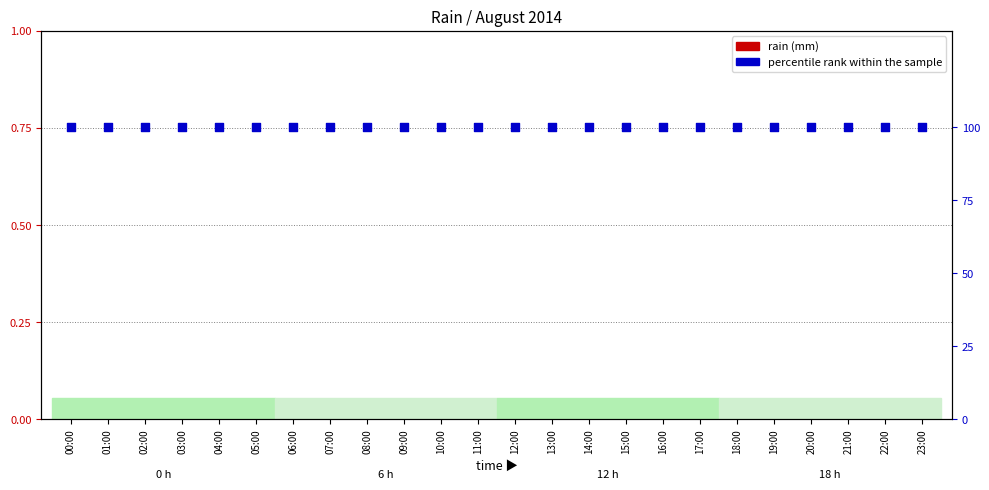

What is the total value across all series at 03:00?

100